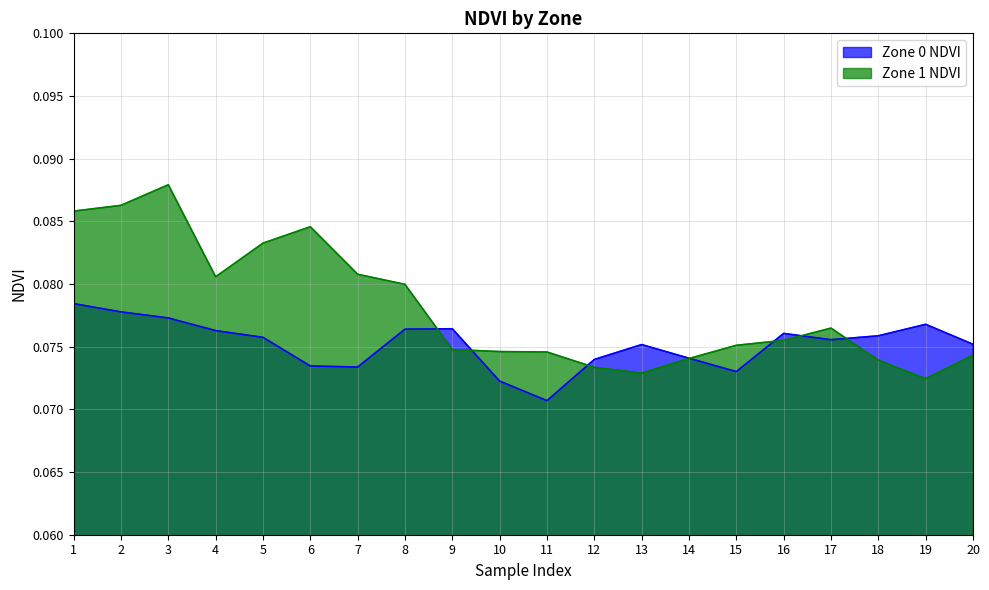

At which category does the data reach its first local valley?

7